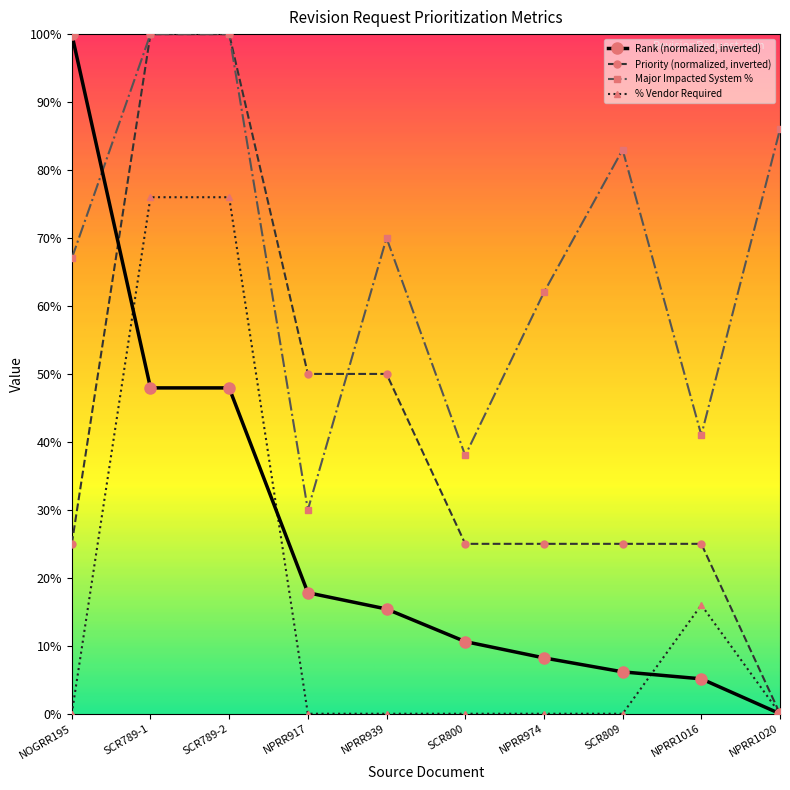

True or false: % Vendor Required has more than 1 interior local peaks.

False